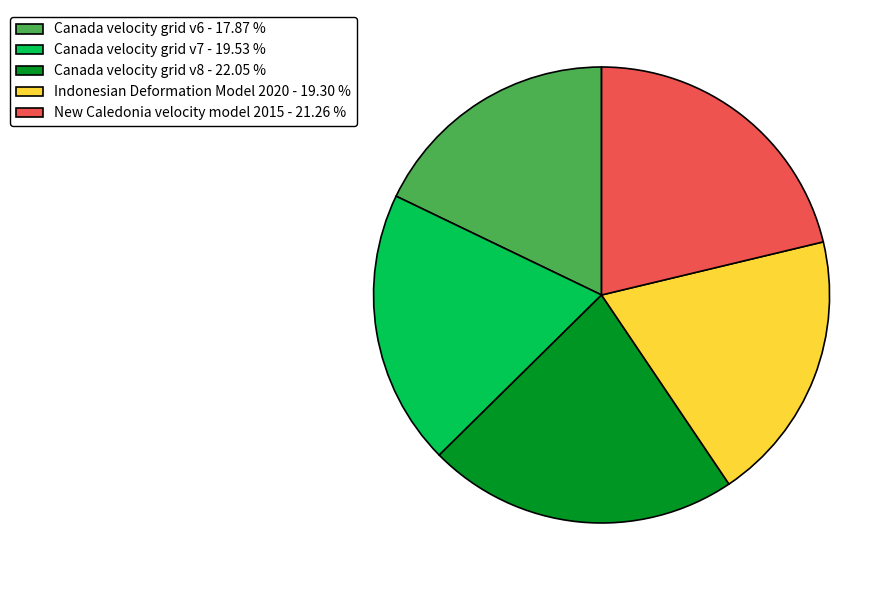

Approximately how many times larger is the value at New Caledonia velocity model 2015 - 21.26 % compared to Canada velocity grid v6 - 17.87 %?

1.2